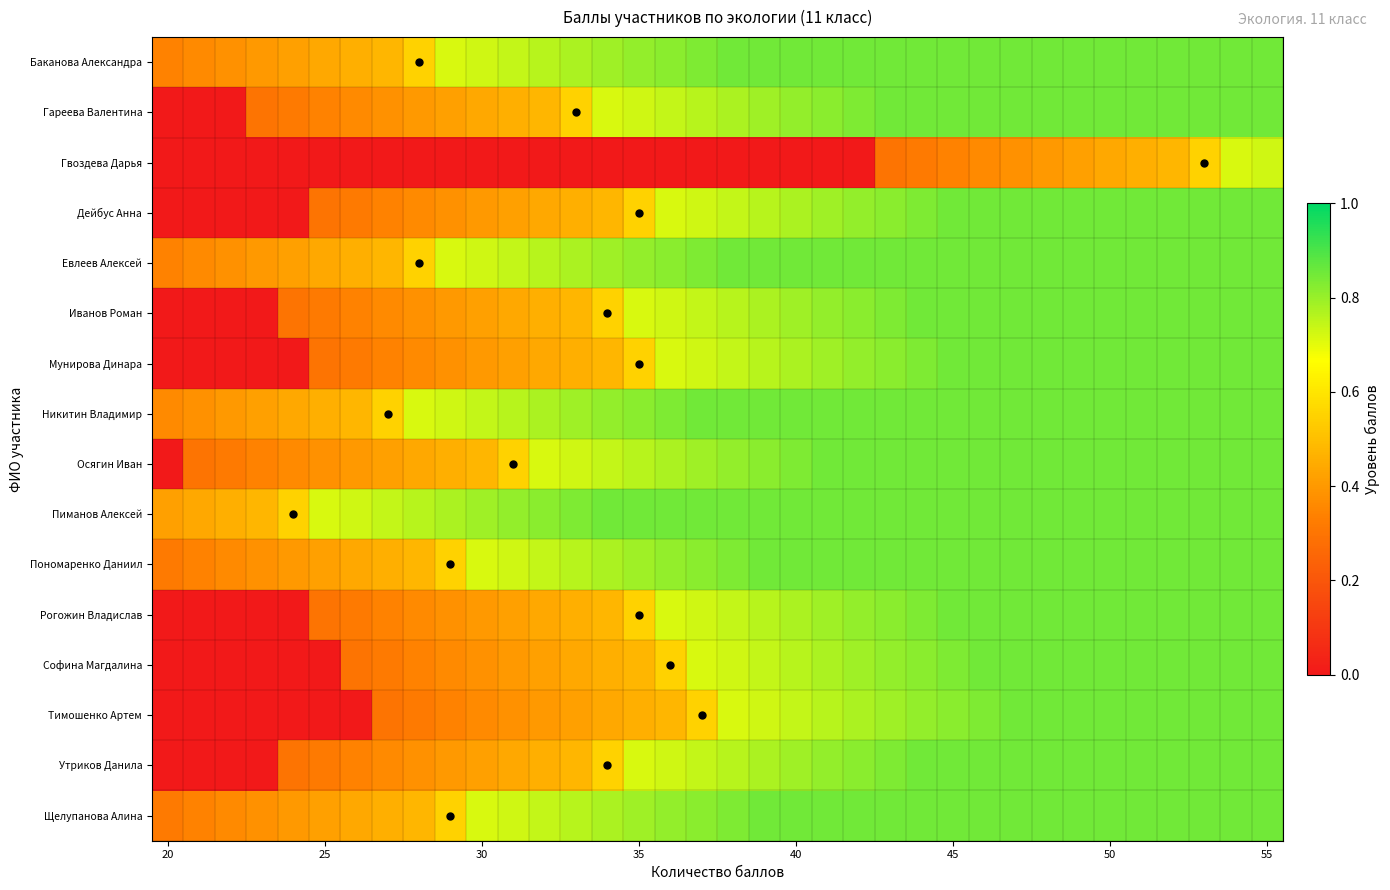

Reading left to right, transcribe all the data shown in this chart.

Баканова Александра: 0.3	0.4	0.4	0.4	0.4	0.4	0.5	0.5	0.6	0.7	0.7	0.7	0.8	0.8	0.8	0.8	0.8	0.8	0.8	0.8	0.8	0.8	0.8	0.8	0.8	0.8	0.8	0.8	0.8	0.8	0.8	0.8	0.8	0.8	0.8	0.8
Гареева Валентина: 0.0	0.0	0.0	0.3	0.3	0.3	0.4	0.4	0.4	0.4	0.4	0.5	0.5	0.6	0.7	0.7	0.7	0.8	0.8	0.8	0.8	0.8	0.8	0.8	0.8	0.8	0.8	0.8	0.8	0.8	0.8	0.8	0.8	0.8	0.8	0.8
Гвоздева Дарья: 0.0	0.0	0.0	0.0	0.0	0.0	0.0	0.0	0.0	0.0	0.0	0.0	0.0	0.0	0.0	0.0	0.0	0.0	0.0	0.0	0.0	0.0	0.0	0.3	0.3	0.3	0.4	0.4	0.4	0.4	0.4	0.5	0.5	0.6	0.7	0.7
Дейбус Анна: 0.0	0.0	0.0	0.0	0.0	0.3	0.3	0.3	0.4	0.4	0.4	0.4	0.4	0.5	0.5	0.6	0.7	0.7	0.7	0.8	0.8	0.8	0.8	0.8	0.8	0.8	0.8	0.8	0.8	0.8	0.8	0.8	0.8	0.8	0.8	0.8
Евлеев Алексей: 0.3	0.4	0.4	0.4	0.4	0.4	0.5	0.5	0.6	0.7	0.7	0.7	0.8	0.8	0.8	0.8	0.8	0.8	0.8	0.8	0.8	0.8	0.8	0.8	0.8	0.8	0.8	0.8	0.8	0.8	0.8	0.8	0.8	0.8	0.8	0.8
Иванов Роман: 0.0	0.0	0.0	0.0	0.3	0.3	0.3	0.4	0.4	0.4	0.4	0.4	0.5	0.5	0.6	0.7	0.7	0.7	0.8	0.8	0.8	0.8	0.8	0.8	0.8	0.8	0.8	0.8	0.8	0.8	0.8	0.8	0.8	0.8	0.8	0.8
Мунирова Динара: 0.0	0.0	0.0	0.0	0.0	0.3	0.3	0.3	0.4	0.4	0.4	0.4	0.4	0.5	0.5	0.6	0.7	0.7	0.7	0.8	0.8	0.8	0.8	0.8	0.8	0.8	0.8	0.8	0.8	0.8	0.8	0.8	0.8	0.8	0.8	0.8
Никитин Владимир: 0.4	0.4	0.4	0.4	0.4	0.5	0.5	0.6	0.7	0.7	0.7	0.8	0.8	0.8	0.8	0.8	0.8	0.8	0.8	0.8	0.8	0.8	0.8	0.8	0.8	0.8	0.8	0.8	0.8	0.8	0.8	0.8	0.8	0.8	0.8	0.8
Осягин Иван: 0.0	0.3	0.3	0.3	0.4	0.4	0.4	0.4	0.4	0.5	0.5	0.6	0.7	0.7	0.7	0.8	0.8	0.8	0.8	0.8	0.8	0.8	0.8	0.8	0.8	0.8	0.8	0.8	0.8	0.8	0.8	0.8	0.8	0.8	0.8	0.8
Пиманов Алексей: 0.4	0.4	0.5	0.5	0.6	0.7	0.7	0.7	0.8	0.8	0.8	0.8	0.8	0.8	0.8	0.8	0.8	0.8	0.8	0.8	0.8	0.8	0.8	0.8	0.8	0.8	0.8	0.8	0.8	0.8	0.8	0.8	0.8	0.8	0.8	0.8
Пономаренко Даниил: 0.3	0.3	0.4	0.4	0.4	0.4	0.4	0.5	0.5	0.6	0.7	0.7	0.7	0.8	0.8	0.8	0.8	0.8	0.8	0.8	0.8	0.8	0.8	0.8	0.8	0.8	0.8	0.8	0.8	0.8	0.8	0.8	0.8	0.8	0.8	0.8
Рогожин Владислав: 0.0	0.0	0.0	0.0	0.0	0.3	0.3	0.3	0.4	0.4	0.4	0.4	0.4	0.5	0.5	0.6	0.7	0.7	0.7	0.8	0.8	0.8	0.8	0.8	0.8	0.8	0.8	0.8	0.8	0.8	0.8	0.8	0.8	0.8	0.8	0.8
Софина Магдалина: 0.0	0.0	0.0	0.0	0.0	0.0	0.3	0.3	0.3	0.4	0.4	0.4	0.4	0.4	0.5	0.5	0.6	0.7	0.7	0.7	0.8	0.8	0.8	0.8	0.8	0.8	0.8	0.8	0.8	0.8	0.8	0.8	0.8	0.8	0.8	0.8
Тимошенко Артем: 0.0	0.0	0.0	0.0	0.0	0.0	0.0	0.3	0.3	0.3	0.4	0.4	0.4	0.4	0.4	0.5	0.5	0.6	0.7	0.7	0.7	0.8	0.8	0.8	0.8	0.8	0.8	0.8	0.8	0.8	0.8	0.8	0.8	0.8	0.8	0.8
Утриков Данила: 0.0	0.0	0.0	0.0	0.3	0.3	0.3	0.4	0.4	0.4	0.4	0.4	0.5	0.5	0.6	0.7	0.7	0.7	0.8	0.8	0.8	0.8	0.8	0.8	0.8	0.8	0.8	0.8	0.8	0.8	0.8	0.8	0.8	0.8	0.8	0.8
Щелупанова Алина: 0.3	0.3	0.4	0.4	0.4	0.4	0.4	0.5	0.5	0.6	0.7	0.7	0.7	0.8	0.8	0.8	0.8	0.8	0.8	0.8	0.8	0.8	0.8	0.8	0.8	0.8	0.8	0.8	0.8	0.8	0.8	0.8	0.8	0.8	0.8	0.8